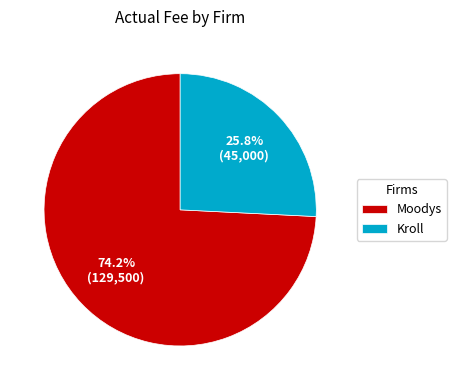

Is the sum of Moodys and Kroll greater than half?

Yes